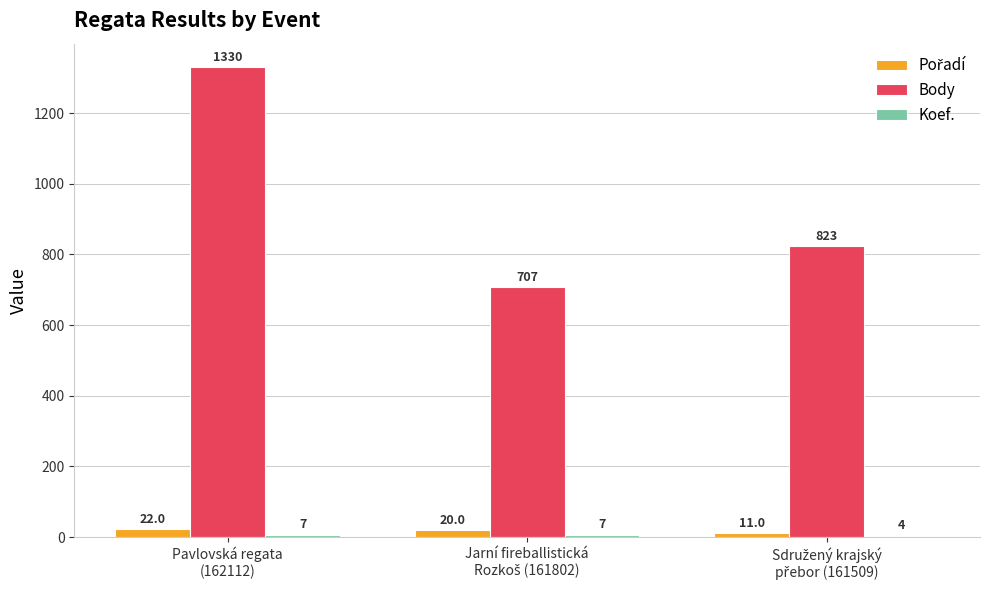

What is the sum of all Body values?

2860